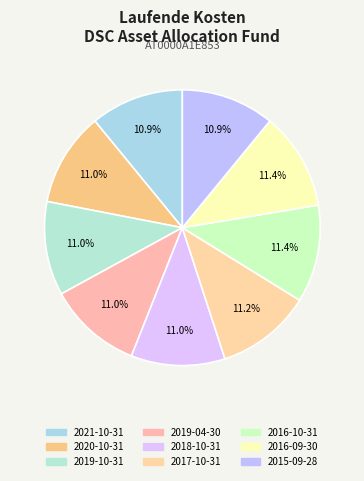

How many segments does this pie chart have?

9